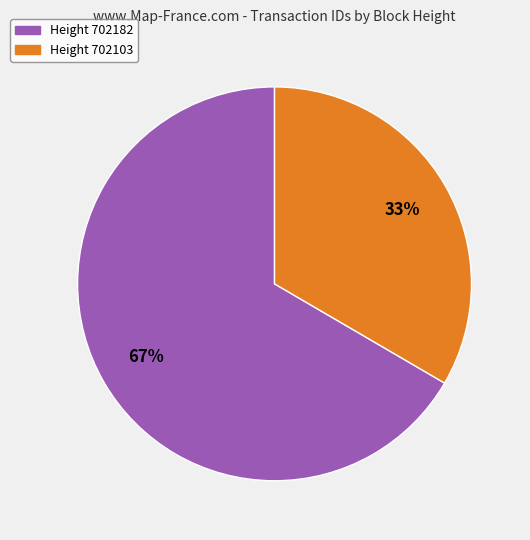

To the nearest percent, what is the combined percentage of Height 702103 and Height 702182?

100%